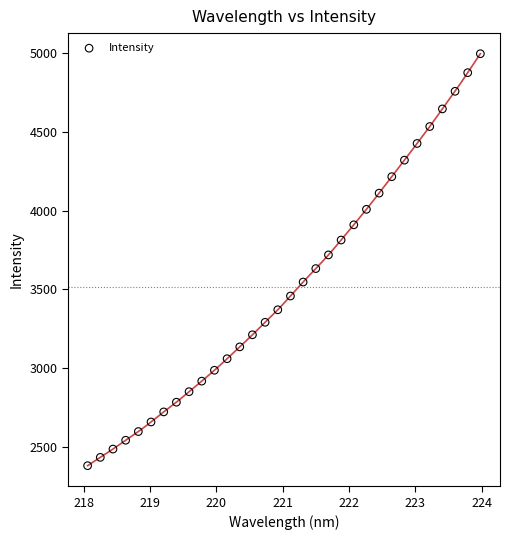

What is the range of X values (max minus min)?

5.9